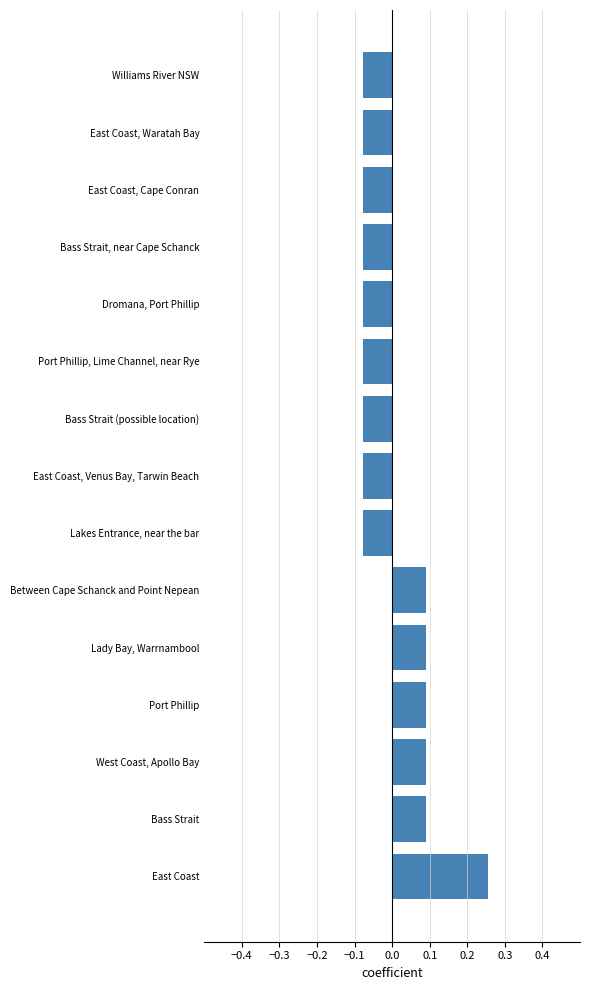

Which category has the highest value across all series?

East Coast